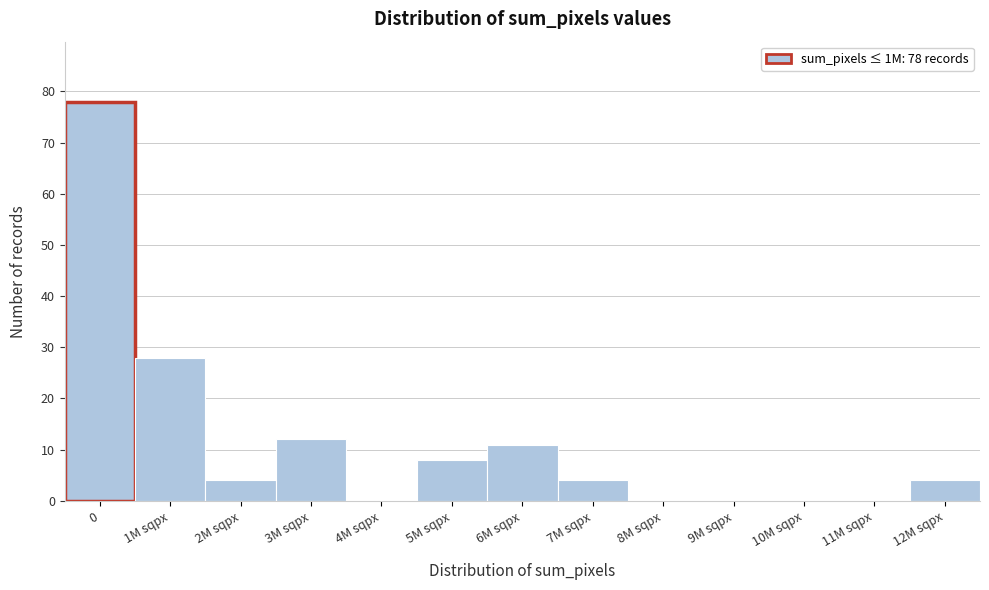

Reading right to left, extract all data points from this chart.

12M sqpx=4	11M sqpx=0	10M sqpx=0	9M sqpx=0	8M sqpx=0	7M sqpx=4	6M sqpx=11	5M sqpx=8	4M sqpx=0	3M sqpx=12	2M sqpx=4	1M sqpx=28	0=78